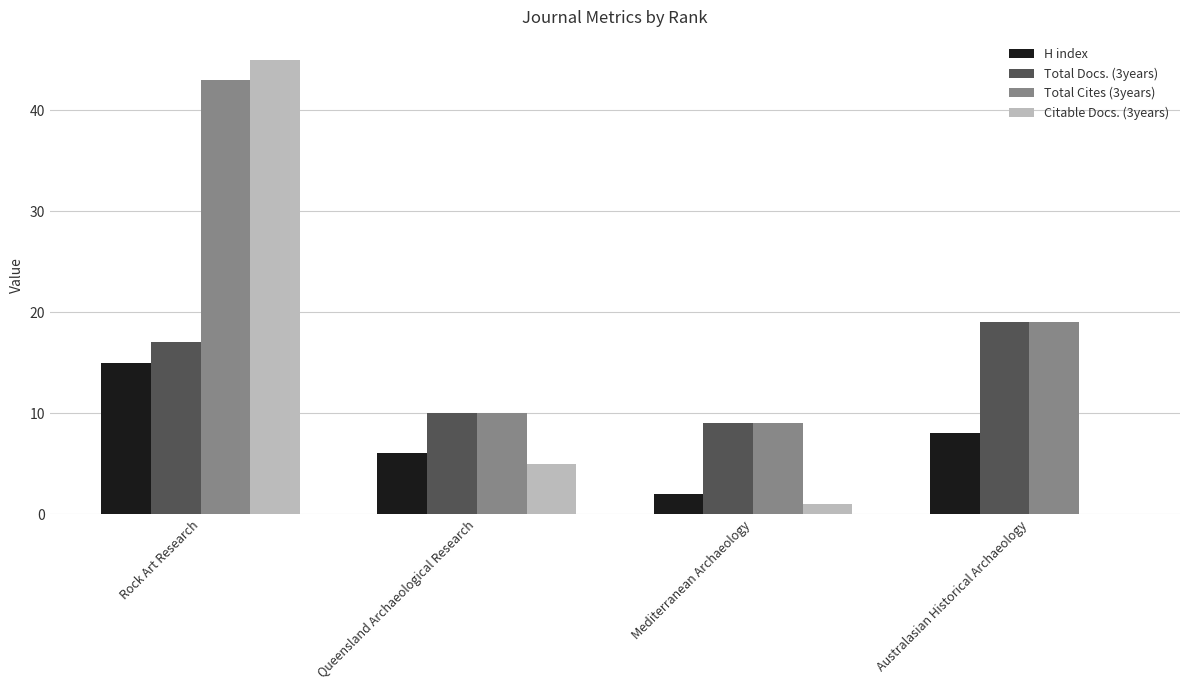

Count the Total Docs. (3years) values in the range 10 to 19.

3